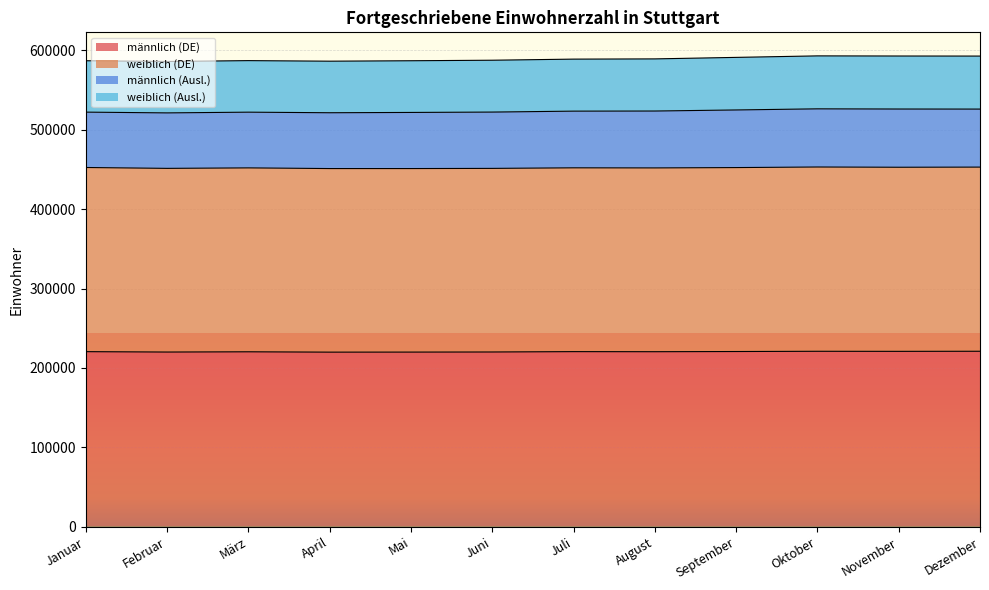

What is the label of the 7th point from the right?

Juni